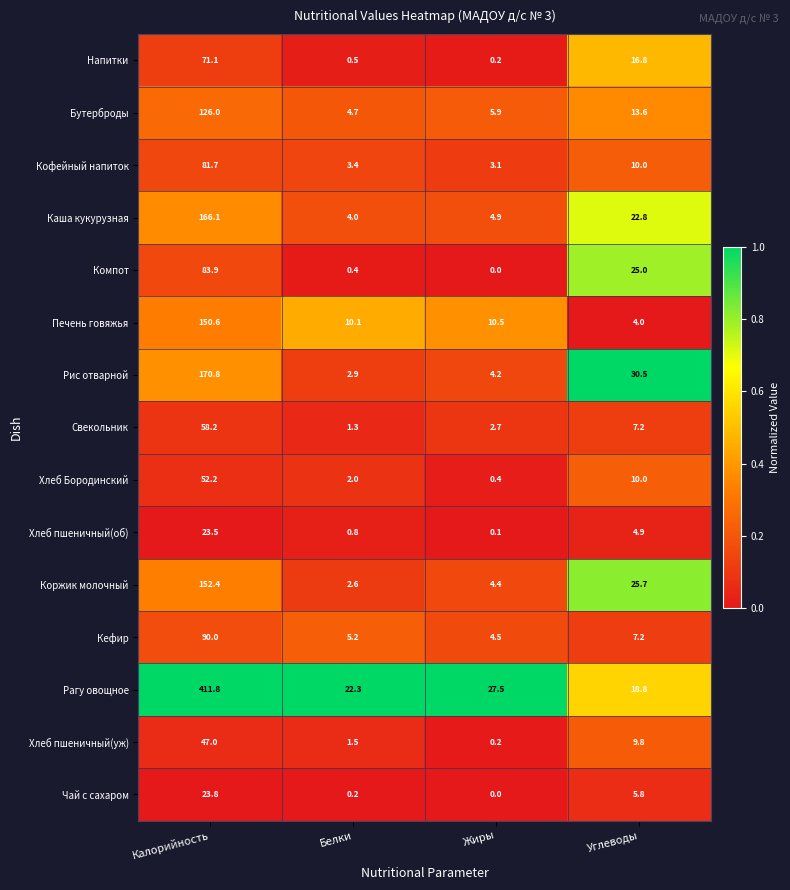

Which category has the lowest value in the Свекольник series?

Белки